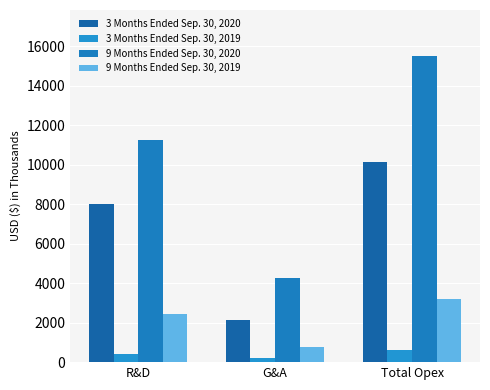

At which label does 3 Months Ended Sep. 30, 2020 first exceed 7991?

Total Opex